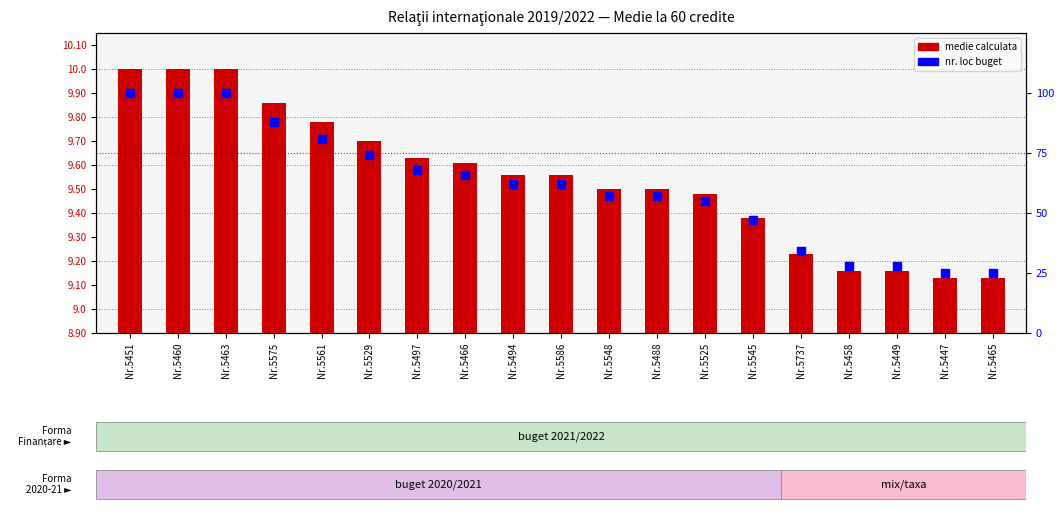

At how many categories does at least one series exceed 66?

7